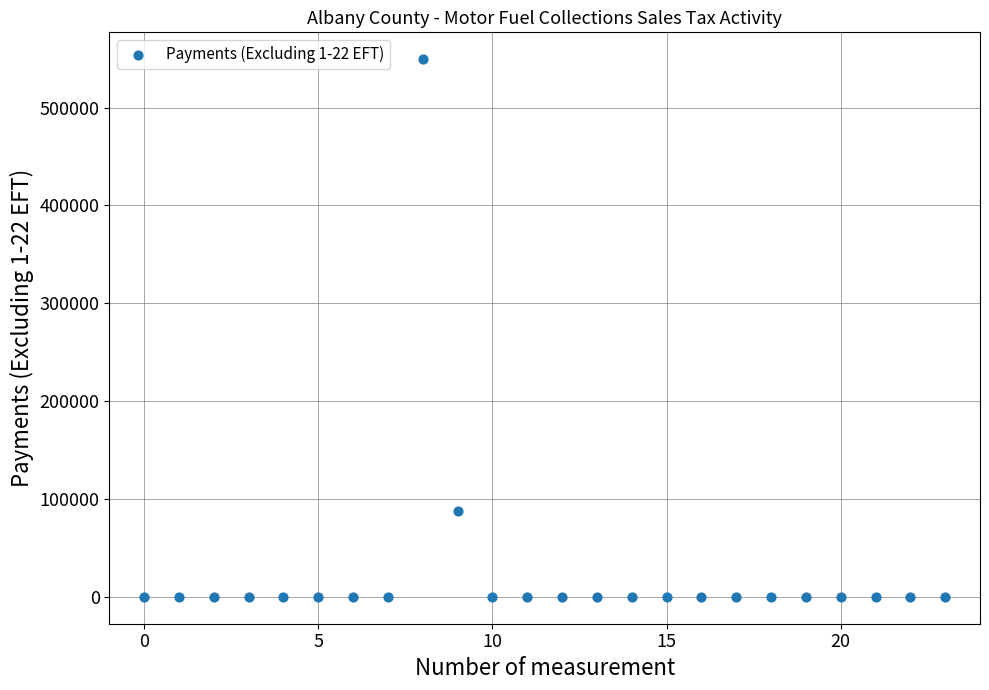

What is the range of Y values (max minus min)?

549515.7